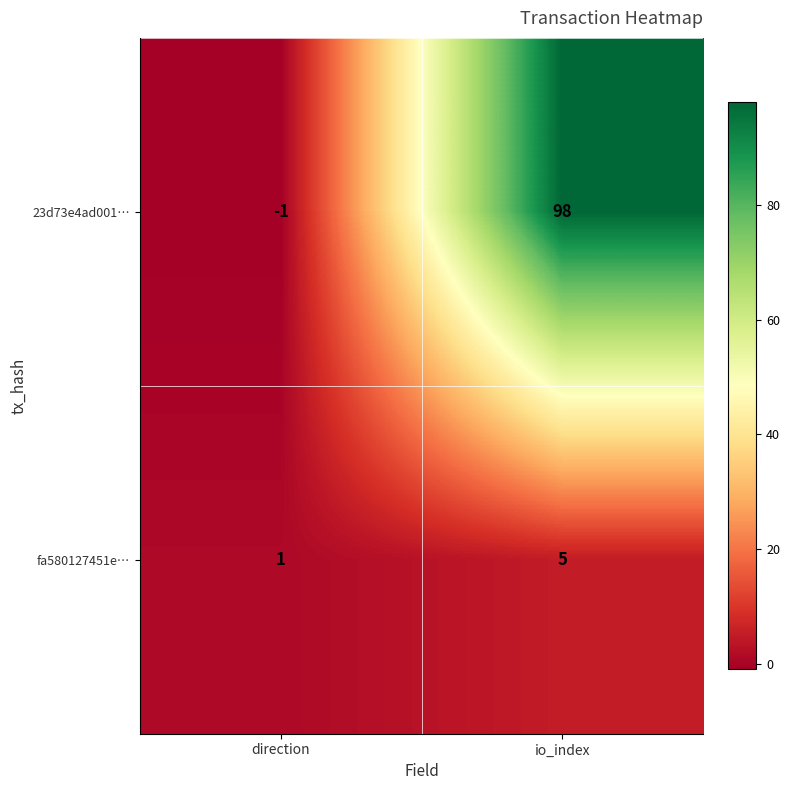

Where is fa580127451e… nearest to the value 3?

direction